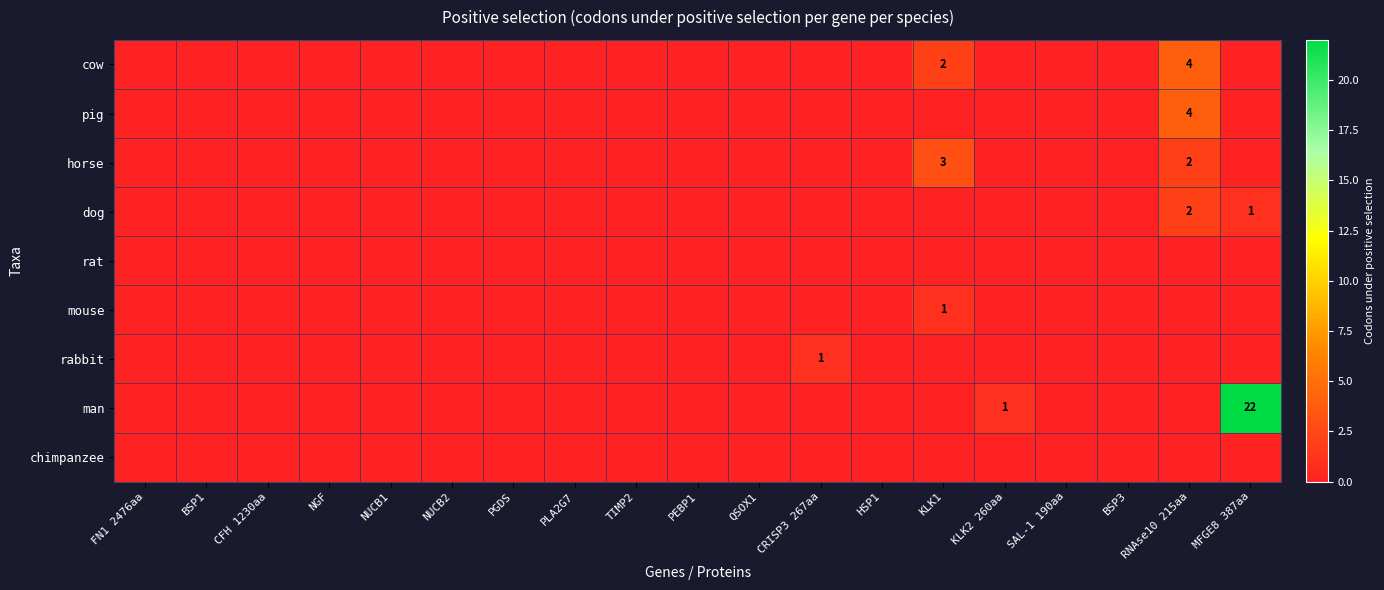

Is it true that man equals 0 at KLK2 260aa?

False